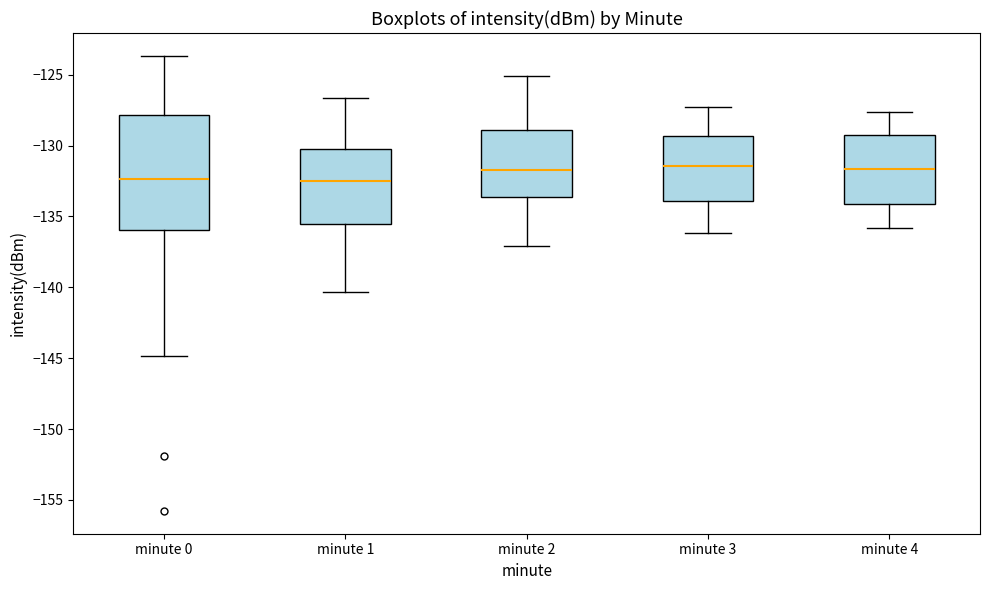

Where does the lower whisker of the box for minute 4 end on the y-axis? The values are not printed on the chart, so give them approximately, as read against the axis.

-136.0